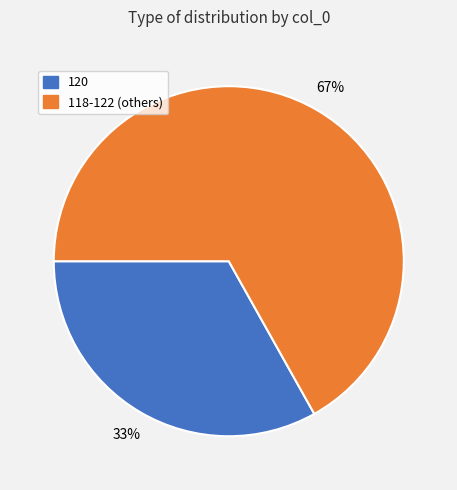

Does any single category account for the majority?

Yes